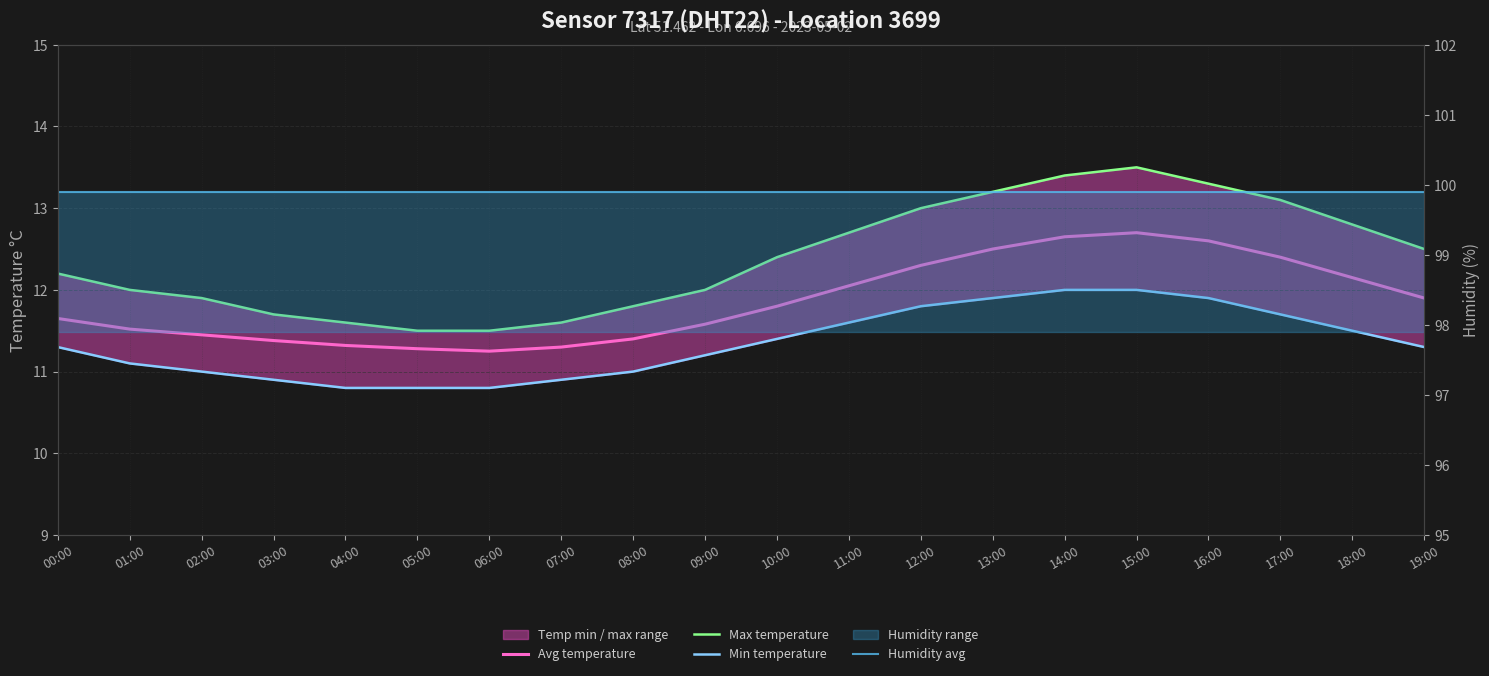

What is the sum of all Avg temperature values?

237.2